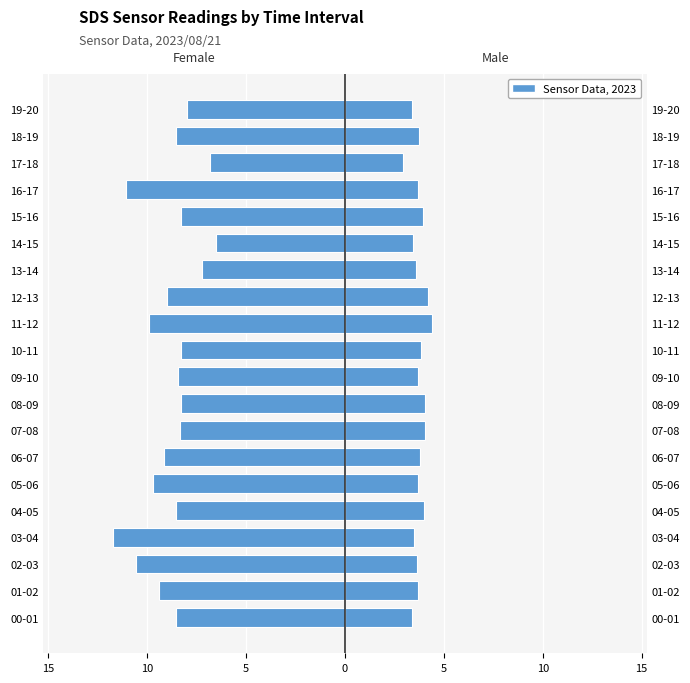

Reading left to right, list all the values displayed in this chart.

Female: -8.5	-9.4	-10.6	-11.7	-8.5	-9.7	-9.1	-8.3	-8.3	-8.4	-8.3	-9.9	-9.0	-7.2	-6.5	-8.3	-11.1	-6.8	-8.6	-8.0
Male: 3.4	3.7	3.6	3.5	4.0	3.7	3.8	4.1	4.0	3.7	3.8	4.4	4.2	3.6	3.4	4.0	3.7	2.9	3.7	3.4